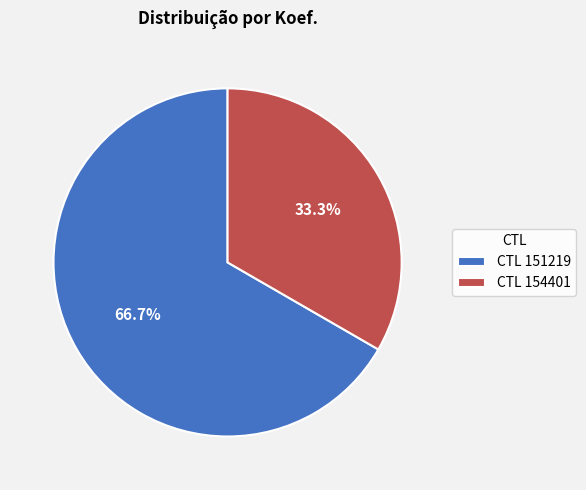

Which slice is the largest?

CTL 151219